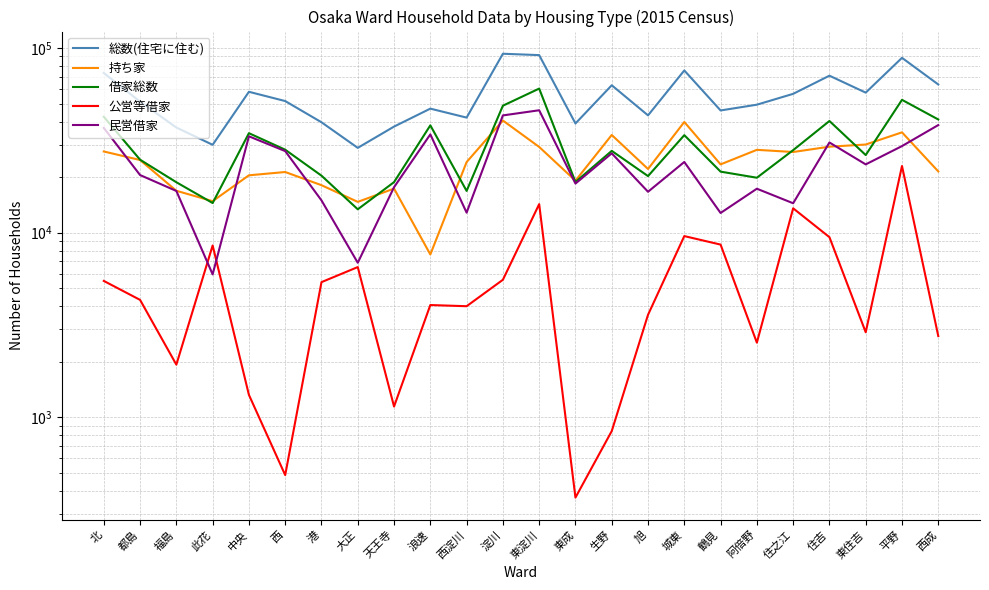

Reading left to right, transcribe all the data shown in this chart.

総数(住宅に住む): 北=73260	都島=51219	福島=37112	此花=29916	中央=57940	西=51616	港=39622	大正=28797	天王寺=37547	浪速=46961	西淀川=41994	淀川=93102	東淀川=91516	東成=39028	生野=62855	旭=43184	城東=75593	鶴見=45911	阿倍野=49331	住之江=56475	住吉=70818	東住吉=57331	平野=88479	西成=63479
持ち家: 北=27529	都島=24746	福島=16863	此花=14815	中央=20452	西=21311	港=18081	大正=14687	天王寺=17330	浪速=7623	西淀川=24125	淀川=40487	東淀川=29130	東成=19126	生野=33816	旭=22128	城東=39763	鶴見=23436	阿倍野=28099	住之江=27349	住吉=29225	東住吉=30018	平野=34942	西成=21470
借家総数: 北=42421	都島=24845	福島=18759	此花=14475	中央=34580	西=28147	港=20362	大正=13387	天王寺=18784	浪速=38124	西淀川=16838	淀川=48717	東淀川=60295	東成=18818	生野=27740	旭=20253	城東=33739	鶴見=21410	阿倍野=19843	住之江=27989	住吉=40255	東住吉=26326	平野=52410	西成=41019
公営等借家: 北=5482	都島=4327	福島=1930	此花=8528	中央=1324	西=487	港=5399	大正=6514	天王寺=1145	浪速=4058	西淀川=3999	淀川=5560	東淀川=14276	東成=368	生野=843	旭=3593	城東=9586	鶴見=8622	阿倍野=2539	住之江=13554	住吉=9459	東住吉=2890	平野=22968	西成=2757
民営借家: 北=36939	都島=20518	福島=16829	此花=5947	中央=33256	西=27660	港=14963	大正=6873	天王寺=17639	浪速=34066	西淀川=12839	淀川=43157	東淀川=46019	東成=18450	生野=26897	旭=16660	城東=24153	鶴見=12788	阿倍野=17304	住之江=14435	住吉=30796	東住吉=23436	平野=29442	西成=38262